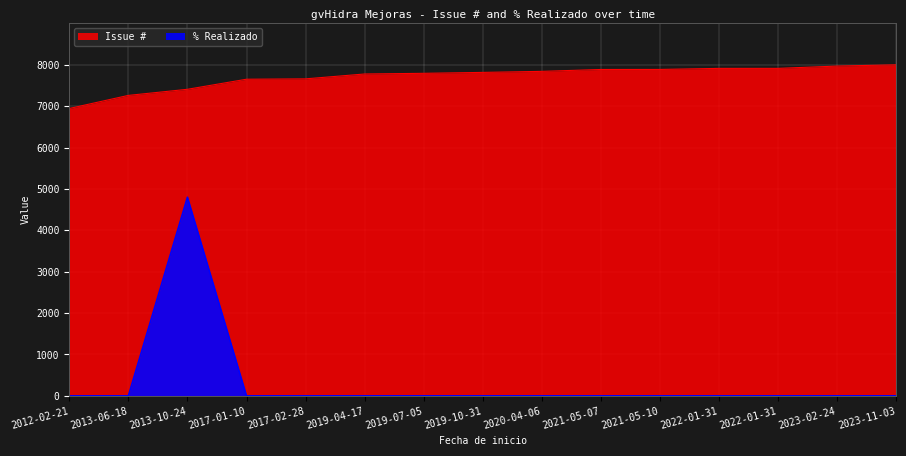

What is the average value of the % Realizado series?

320.0